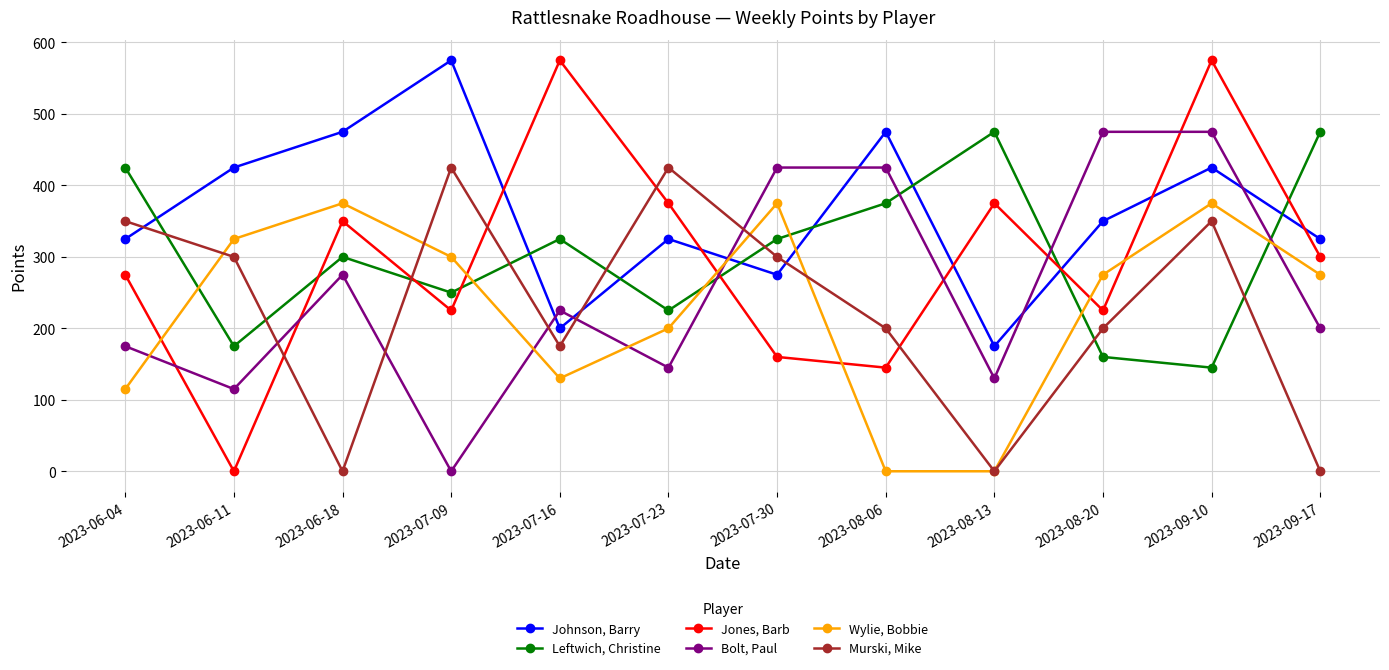

How many times do Jones, Barb and Bolt, Paul cross each other?

6